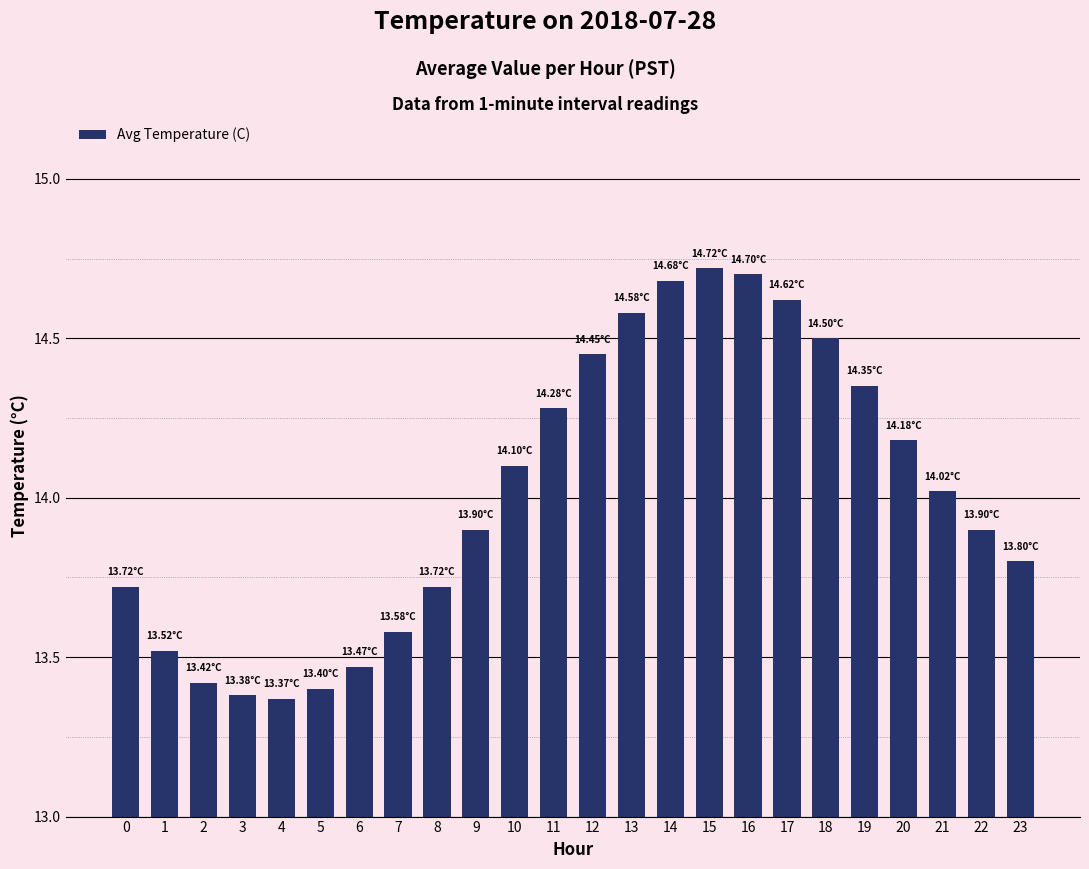

Between 19 and 6, which is larger?

19